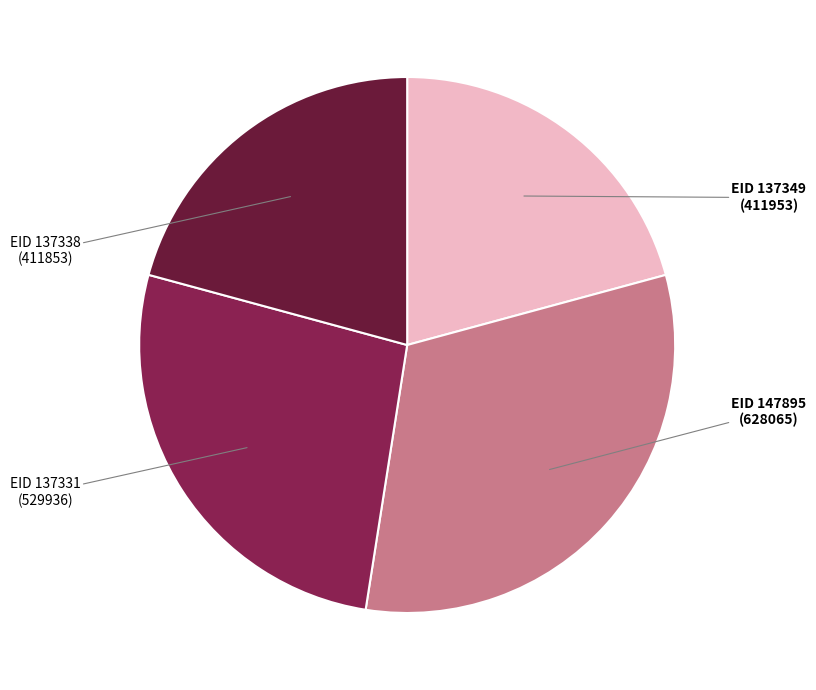

Is there any slice that represents more than half of the pie?

No